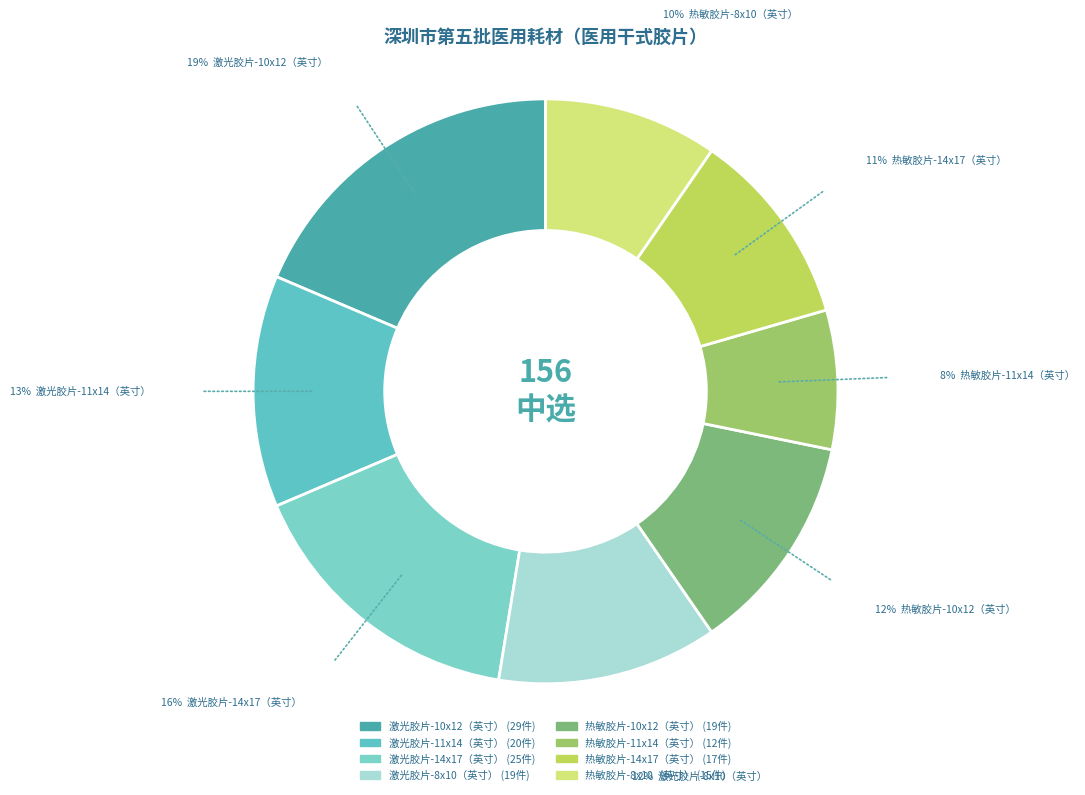

Is there a majority slice in this chart?

No